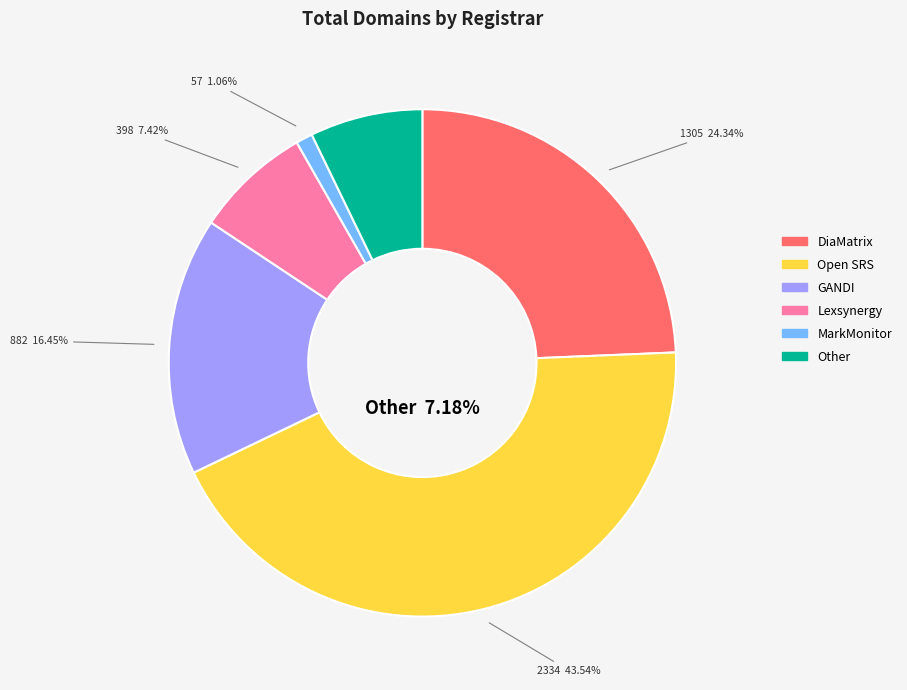

Is it true that DiaMatrix is 24% of the pie?

True